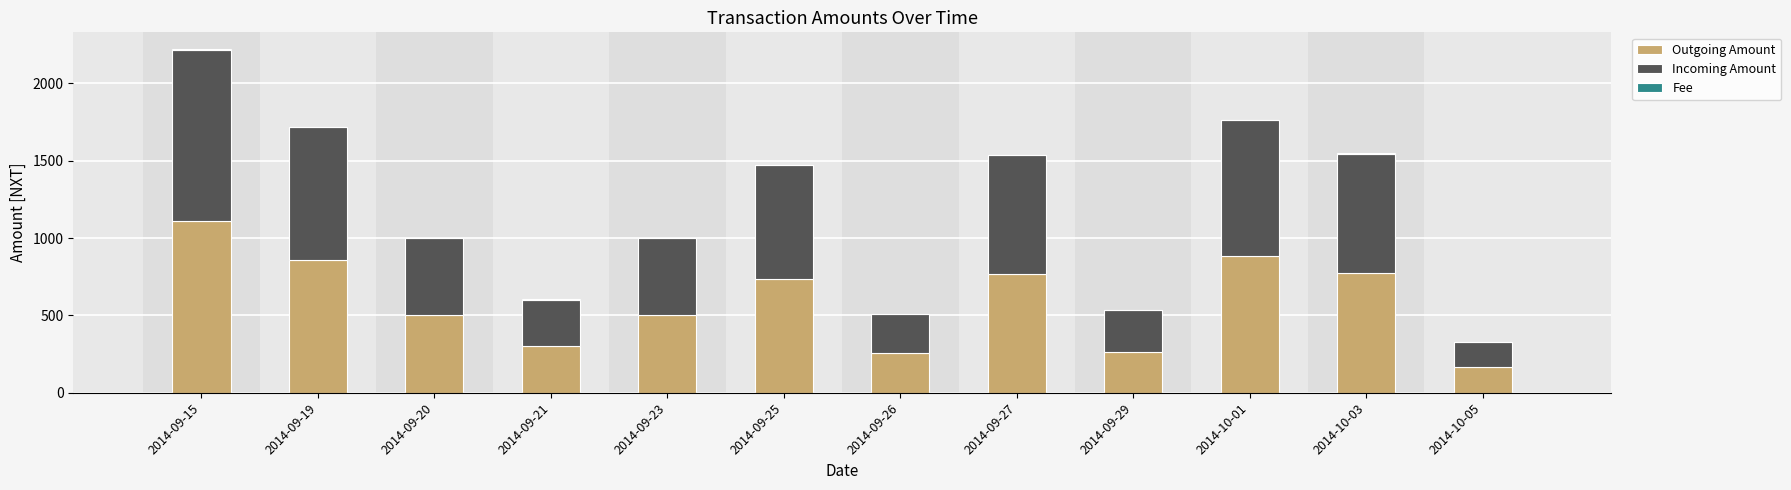

True or false: Outgoing Amount has a value of 768.3 at 2014-09-27.

True